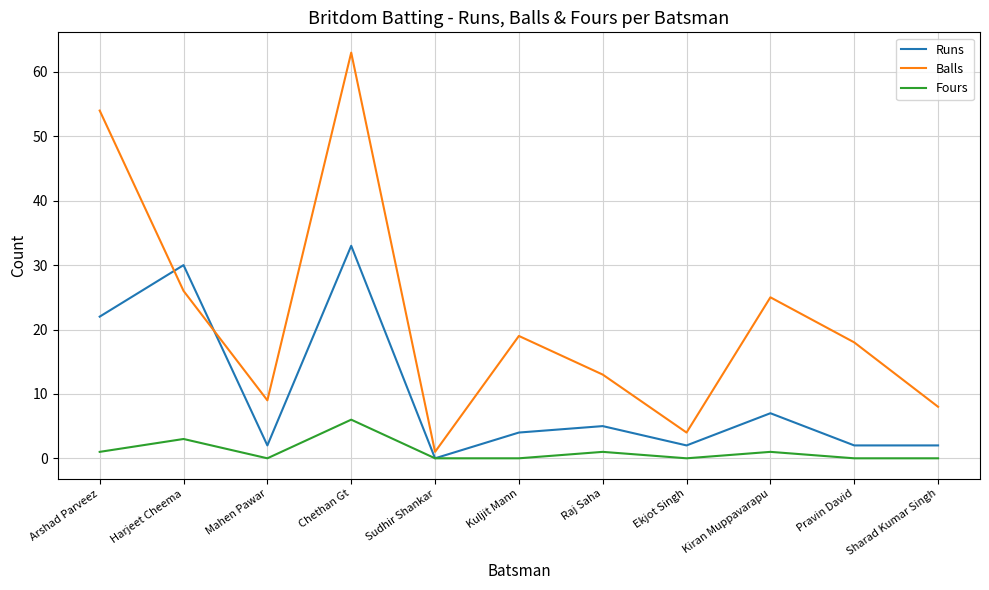

What is the difference between the second highest and minimum values in the Fours series?

3